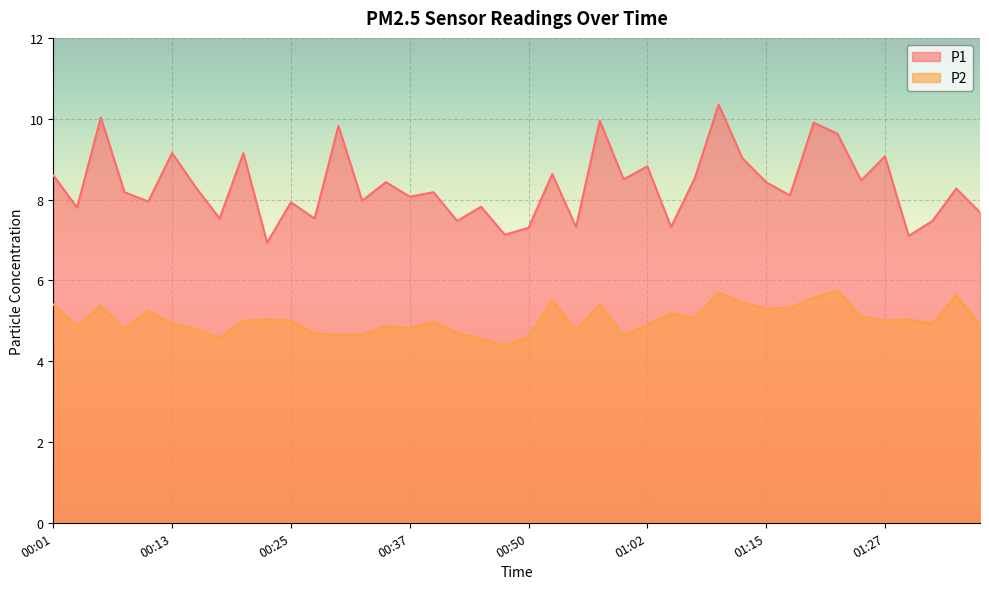

What is the label of the 27th point from the left?

01:05